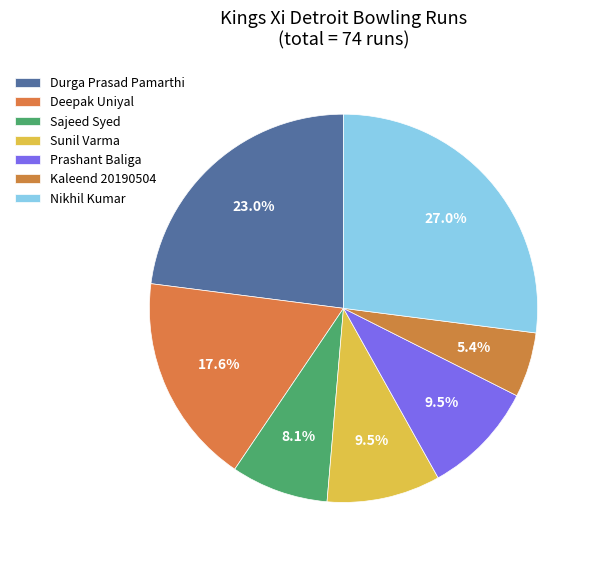

Count the number of slices in the pie.

7